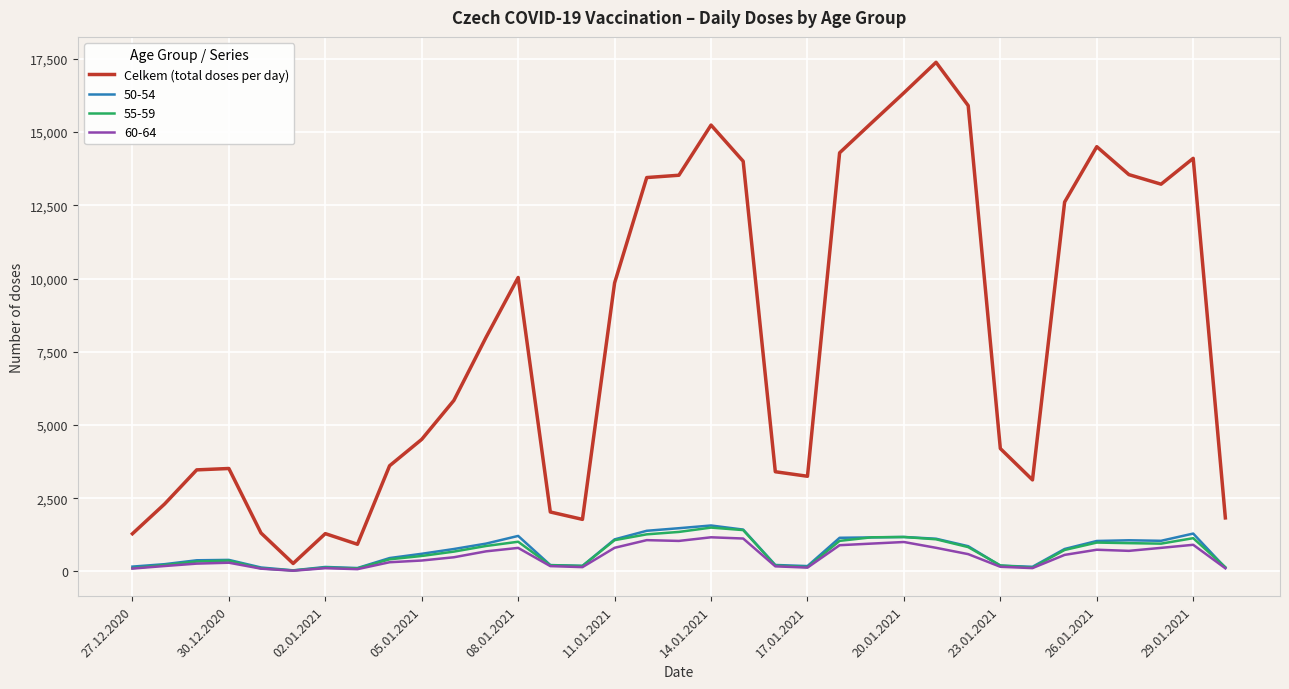

Which series has the largest total across all categories?

Celkem (total doses per day)